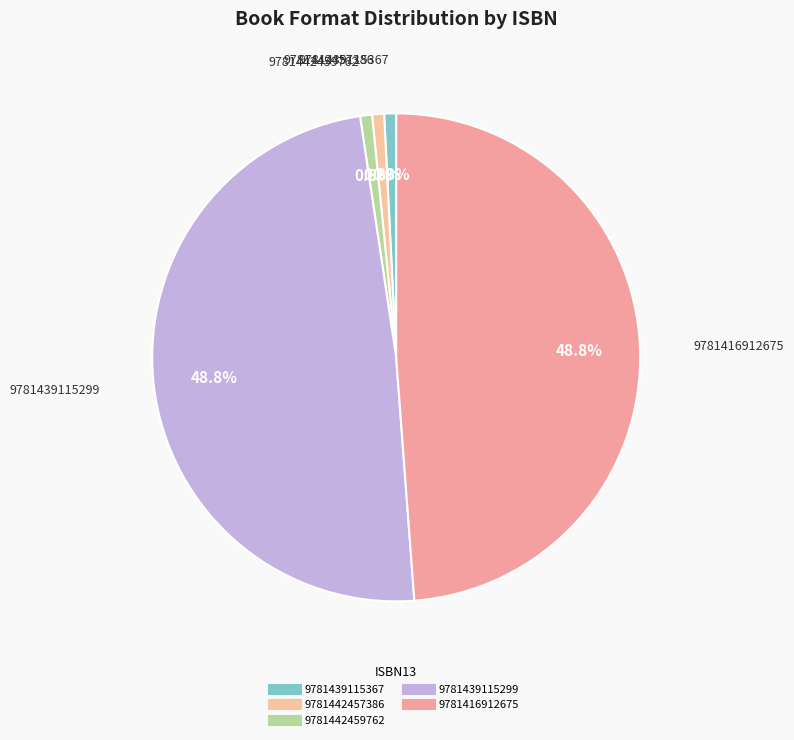

To the nearest percent, what portion does 9781442457386 represent?

1%